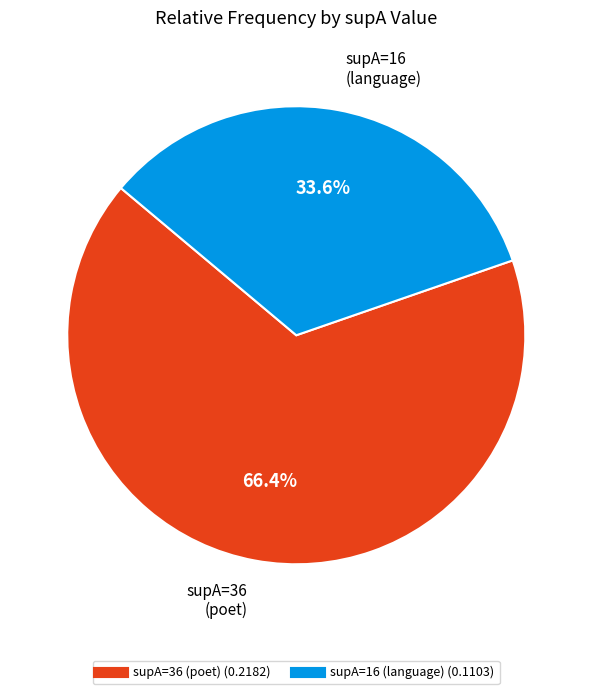

Does any single category account for the majority?

Yes